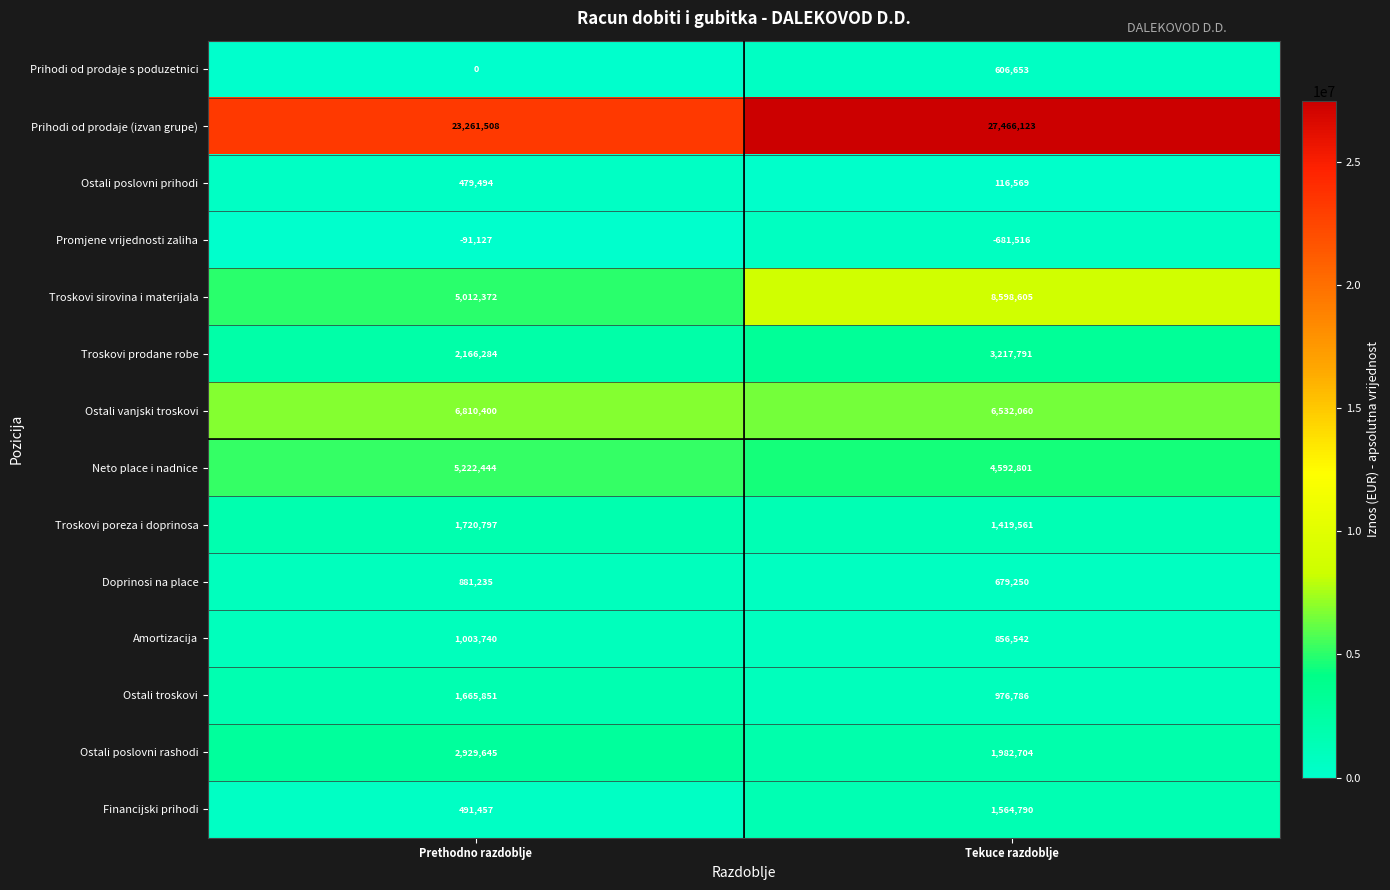

Which label corresponds to the smallest value in the chart?

Tekuce razdoblje